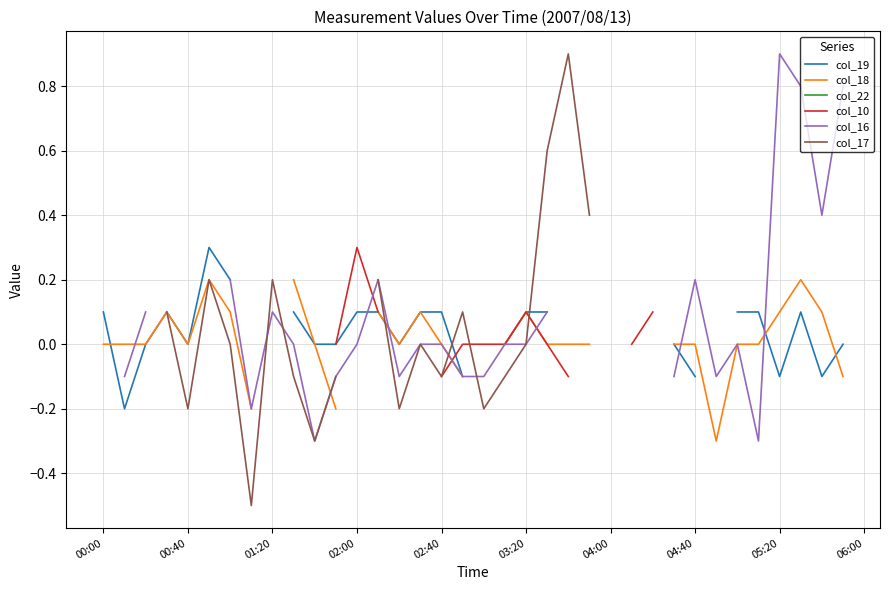

True or false: col_10 has more than 0 points higher than both neighbors.

True